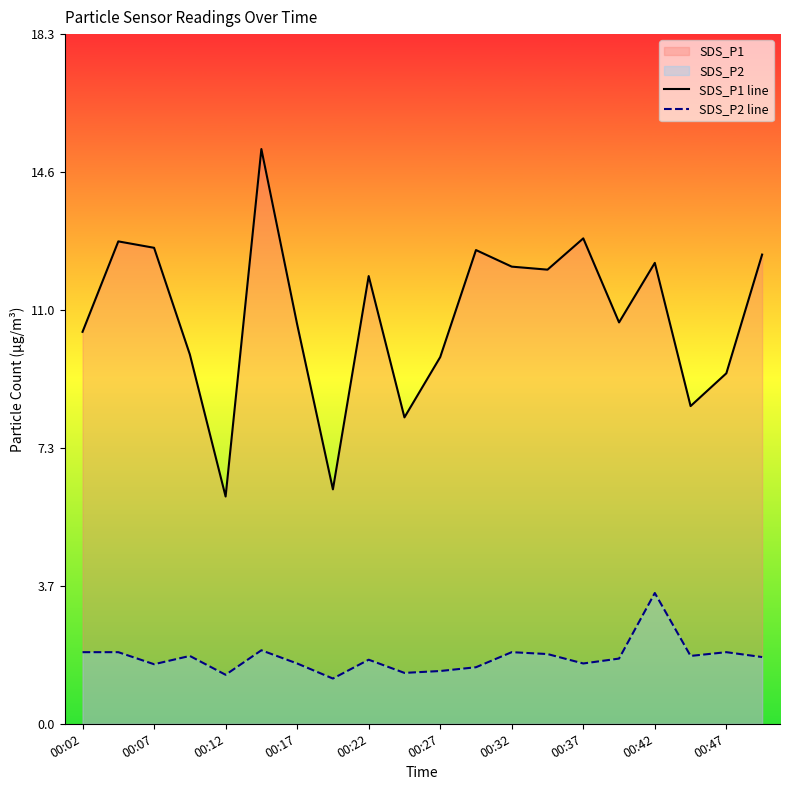

Which series has the largest total across all categories?

SDS_P1 line